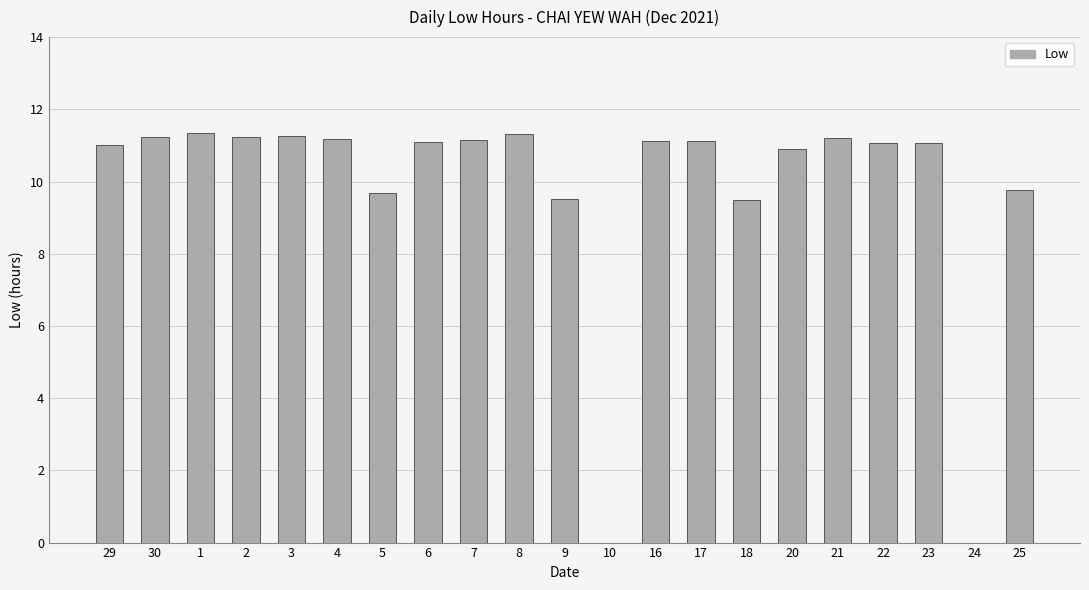

What is the sum of the values at 5 and 2?

20.9